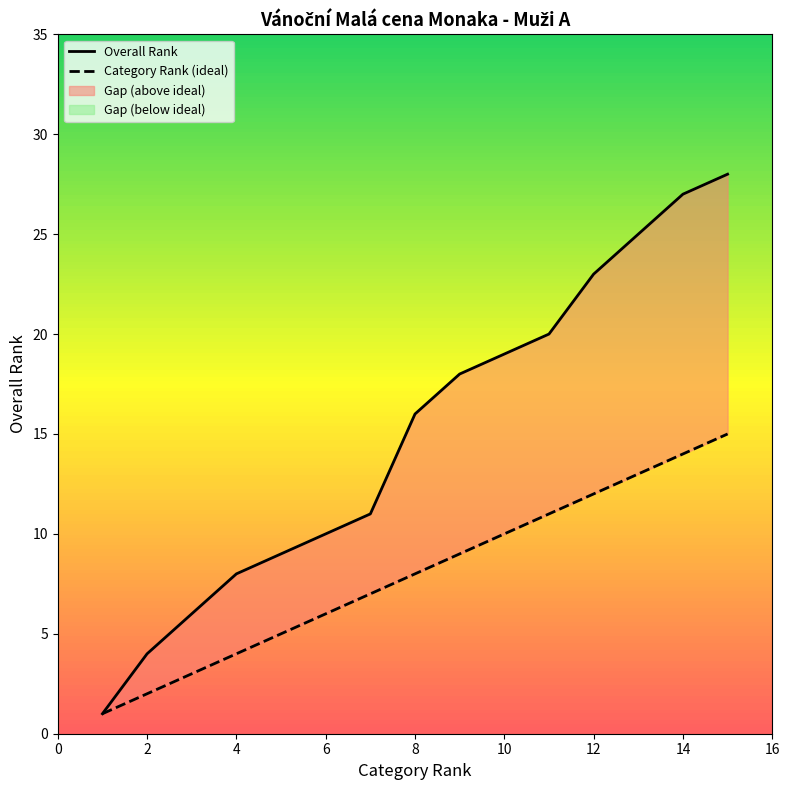

The Category Rank series shows 4 at Svoboda Ondřej. True or false?

False